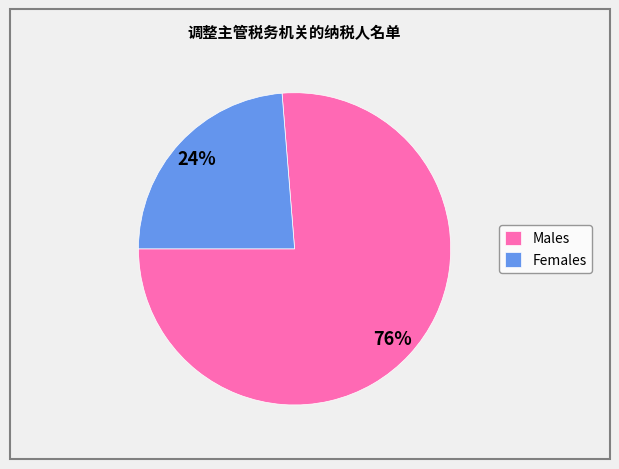

Is the sum of Males and Females greater than half?

Yes